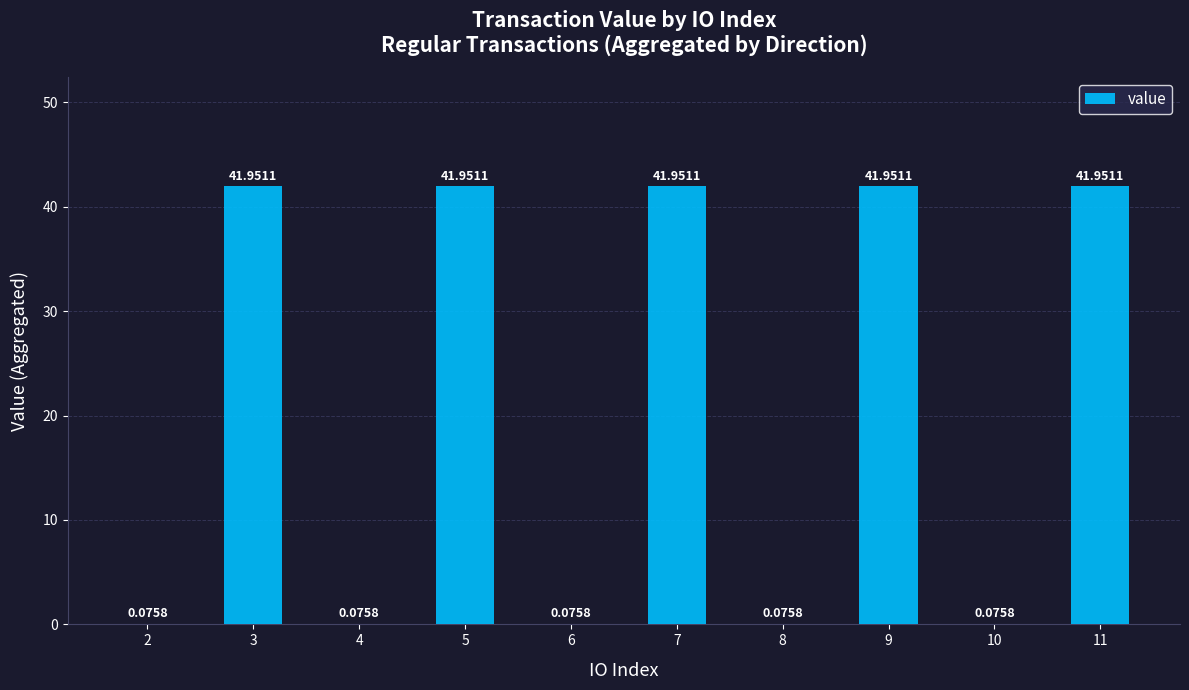

Does the chart contain stacked bars?

No